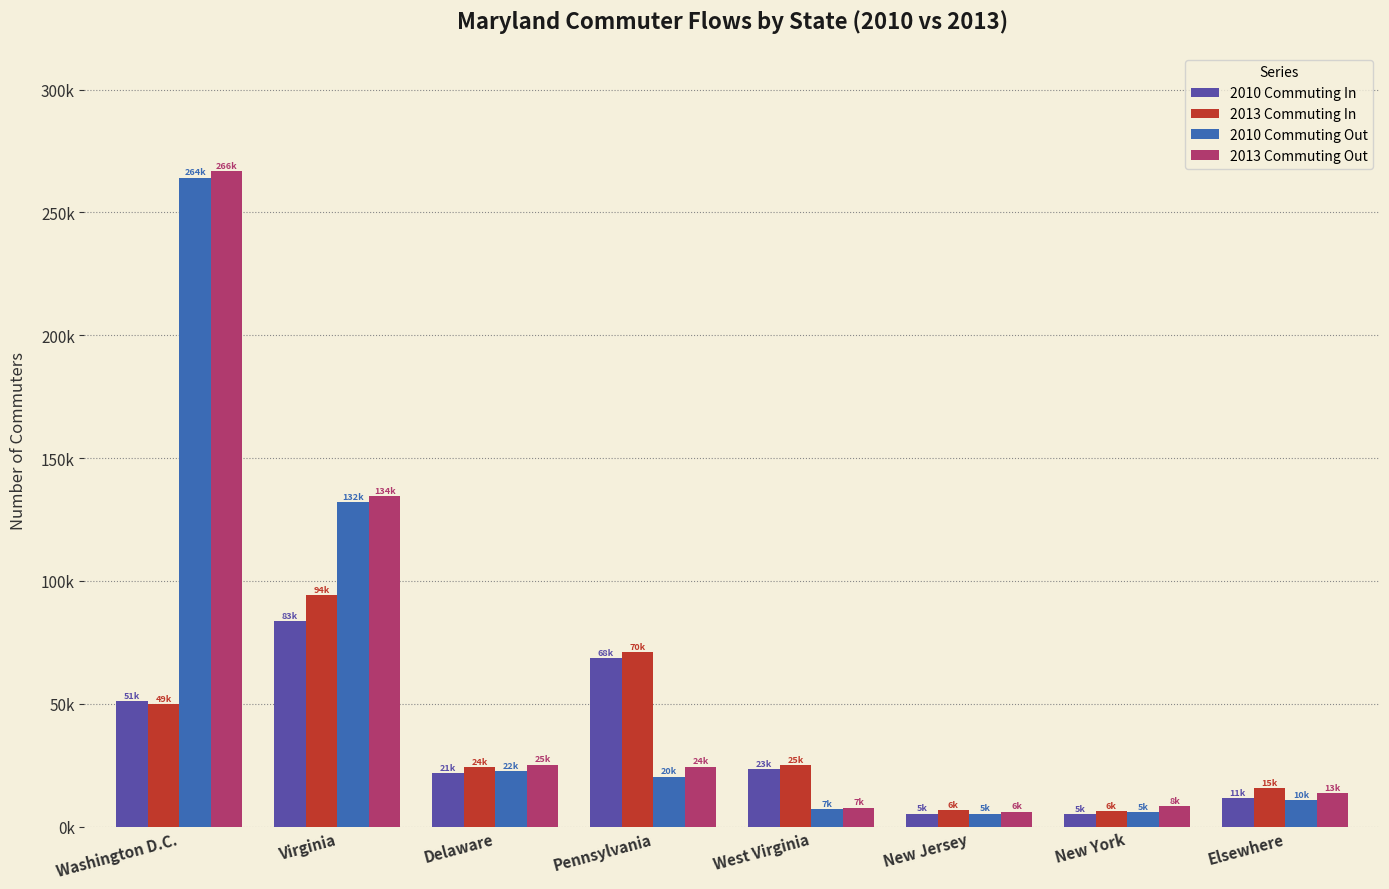

Are the bars grouped side by side (vs. stacked)?

Yes